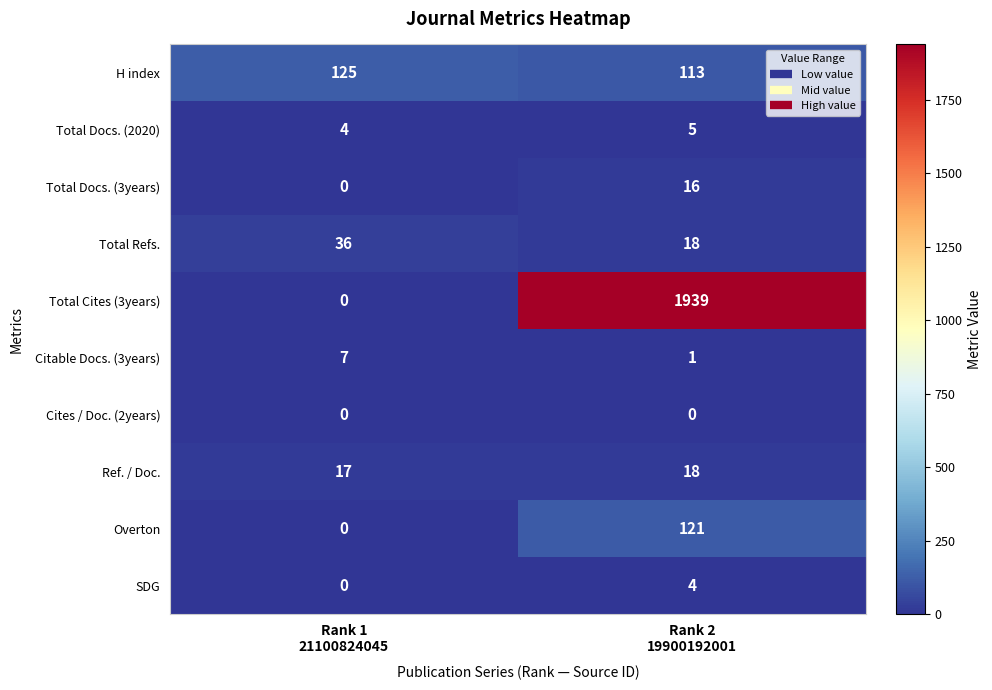

At which category is the sum across all series the highest?

Rank 2
19900192001